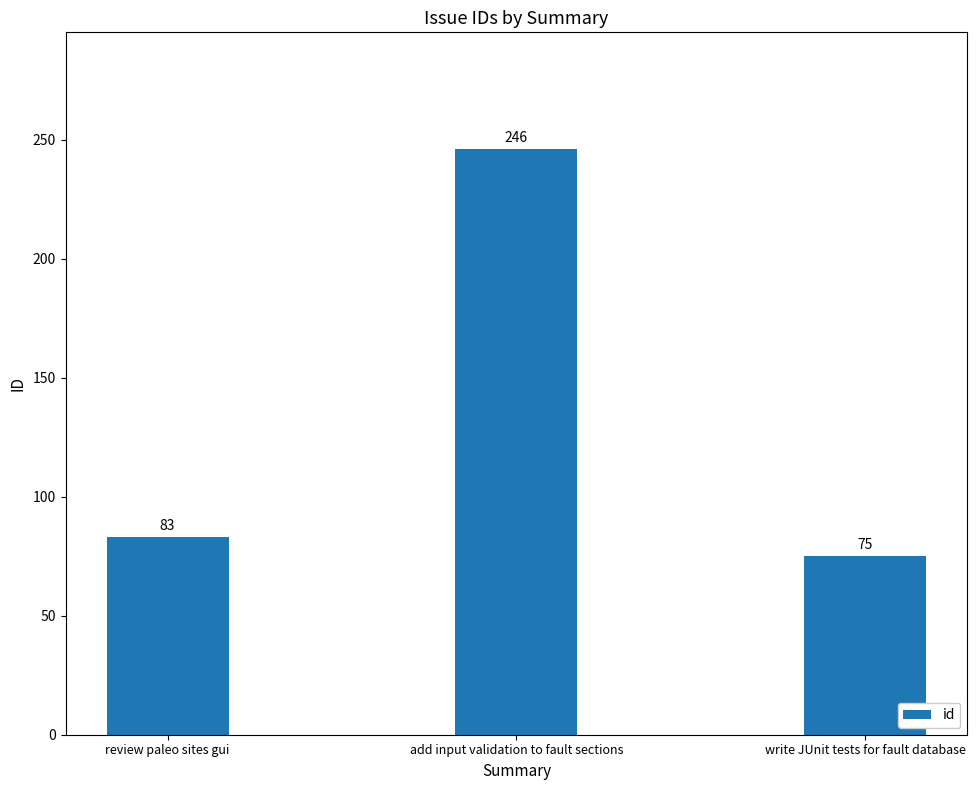

List the labels in order of value, largest first.

add input validation to fault sections, review paleo sites gui, write JUnit tests for fault database